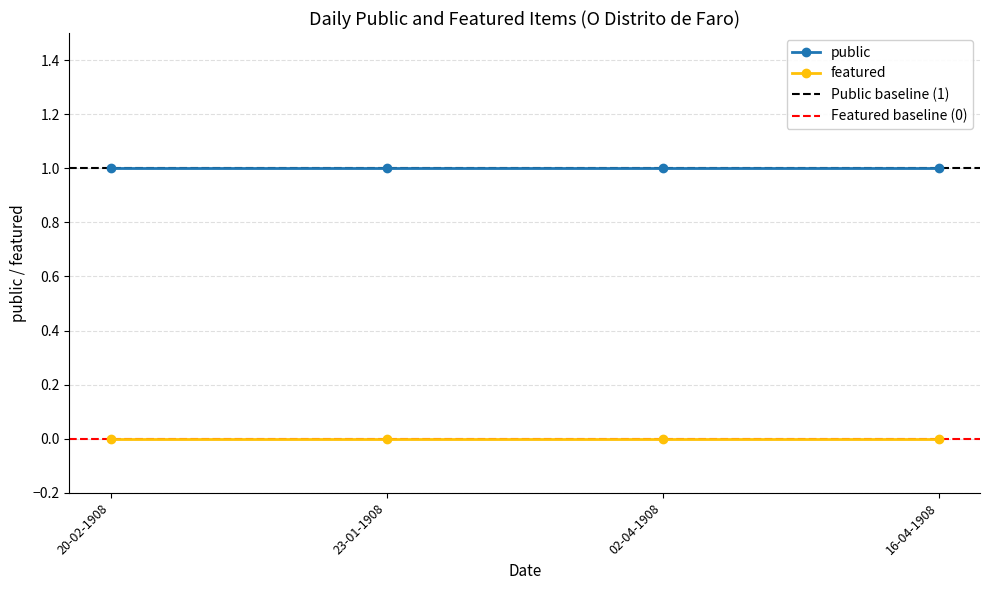

At which category does the chart reach its minimum across all series?

20-02-1908